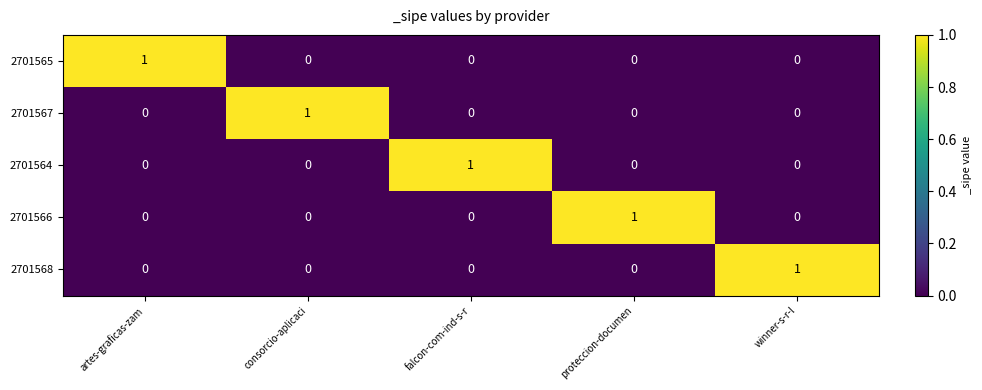

Which category has the highest value in the 2701566 series?

proteccion-documen